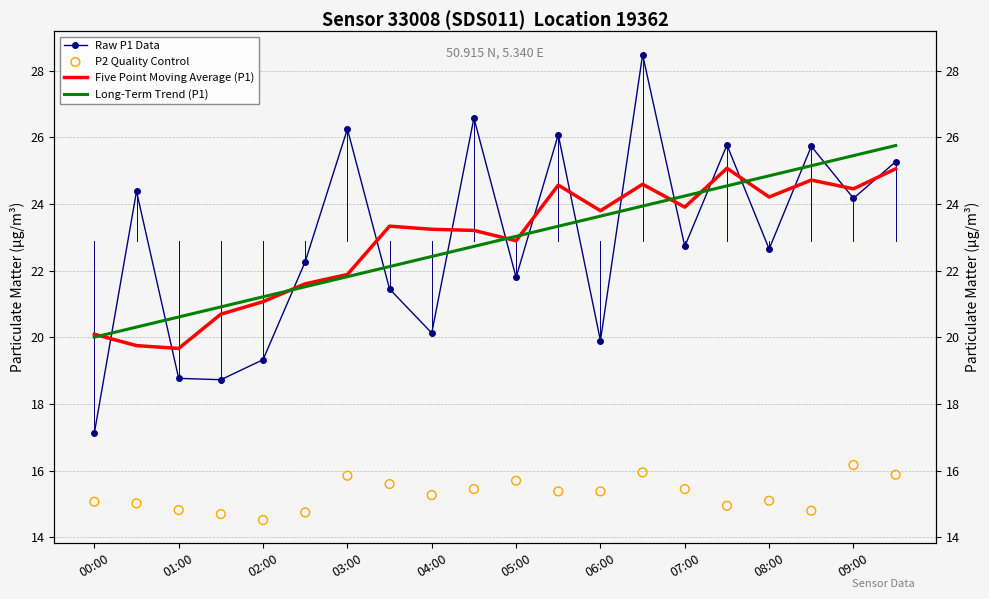

Which series contains the highest Y value?

Raw P1 Data